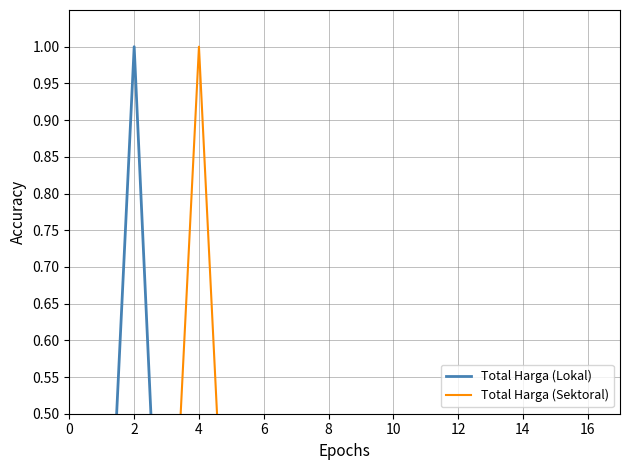

The Total Harga (Lokal) series shows 0.0 at 18. True or false?

False